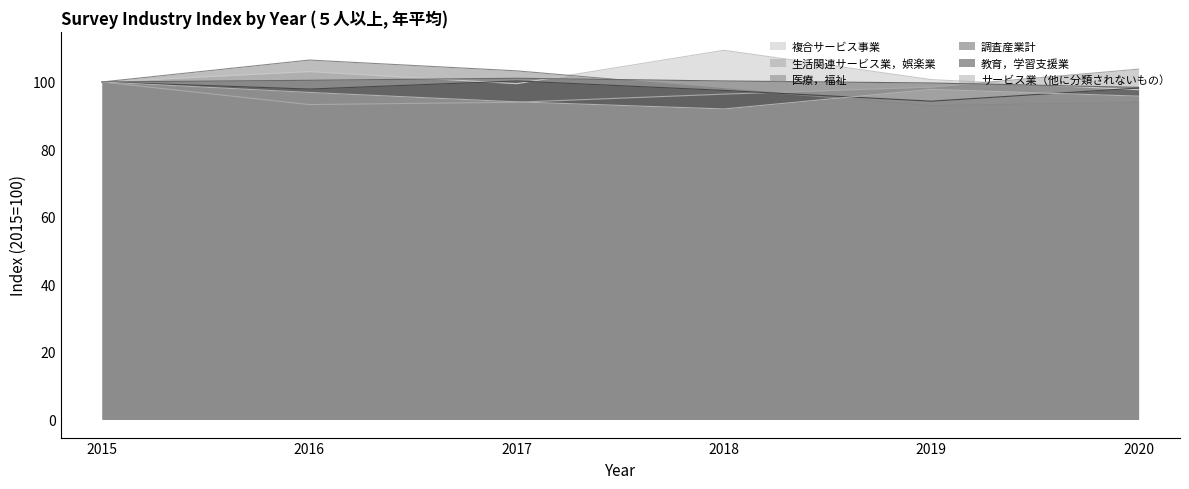

What is the maximum value shown in the chart?

109.4